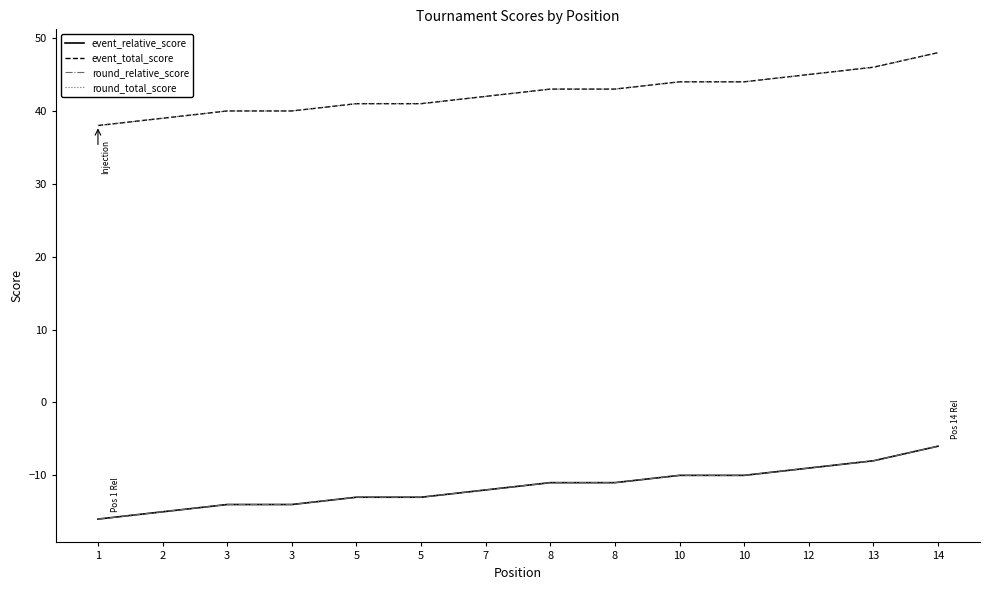

List the labels in order of round_total_score value, largest first.

14, 13, 12, 10, 10, 8, 8, 7, 5, 5, 3, 3, 2, 1